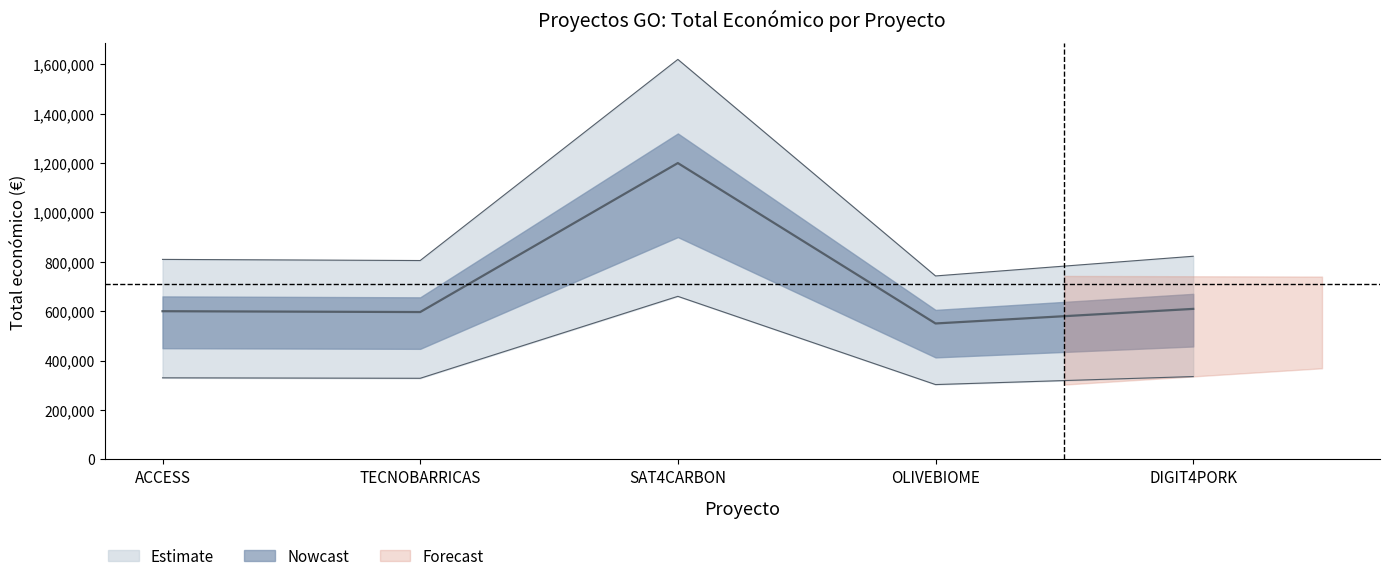

How many interior local valleys (lower than both neighbors) does the data have?

2